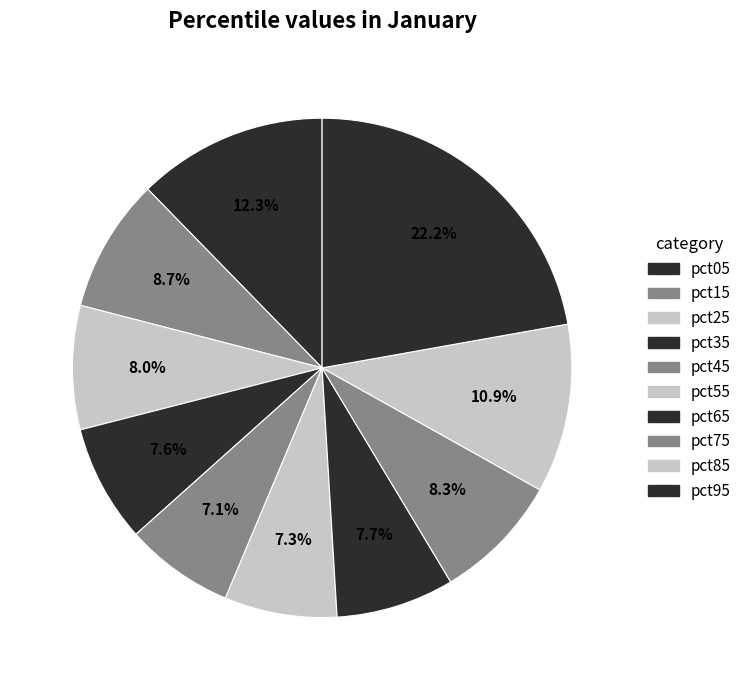

Which slice is the largest?

pct95